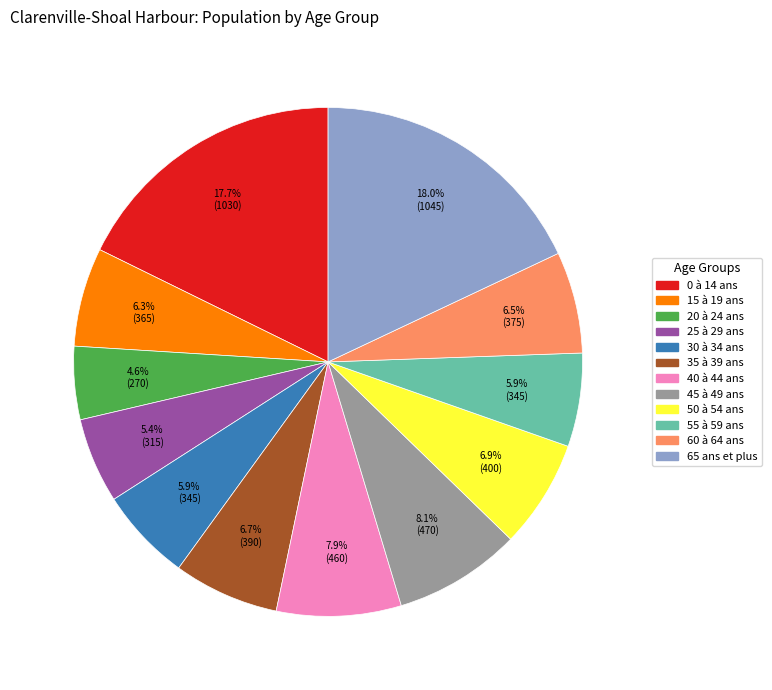

How many segments does this pie chart have?

12